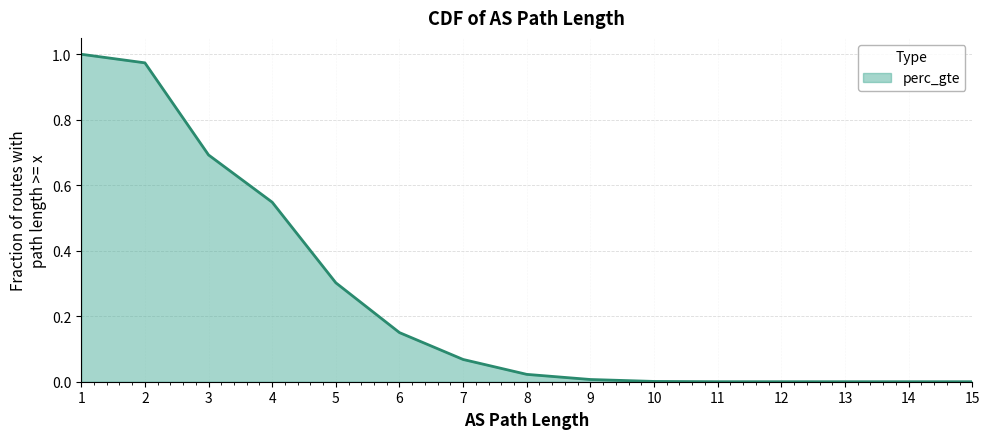

Which has a higher value, 11 or 3?

3